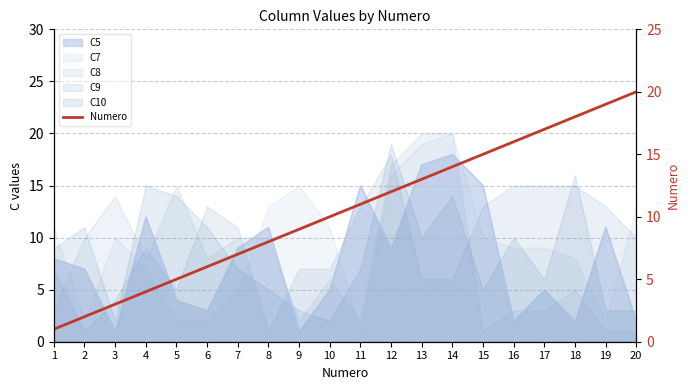

What is the difference between the second highest and minimum values?

18